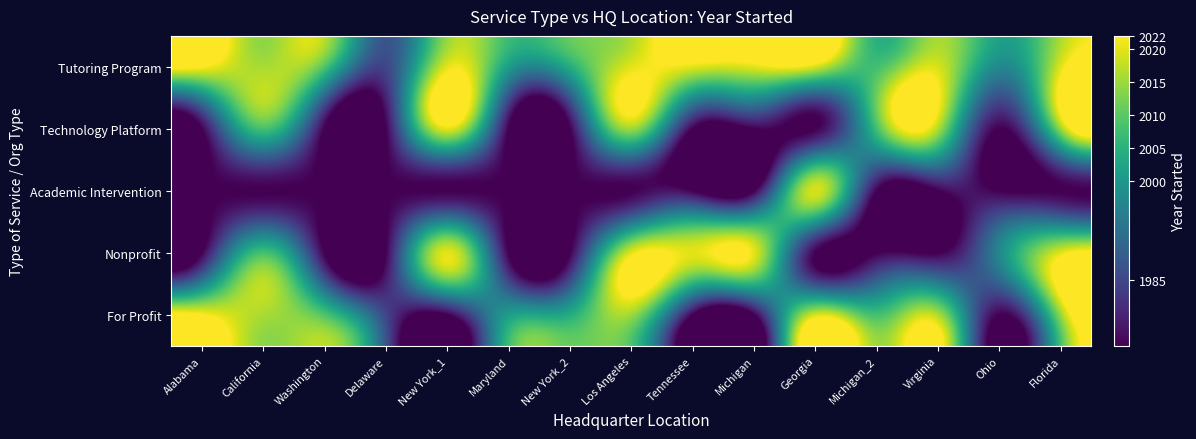

At how many categories does at least one series exceed 1992?

14